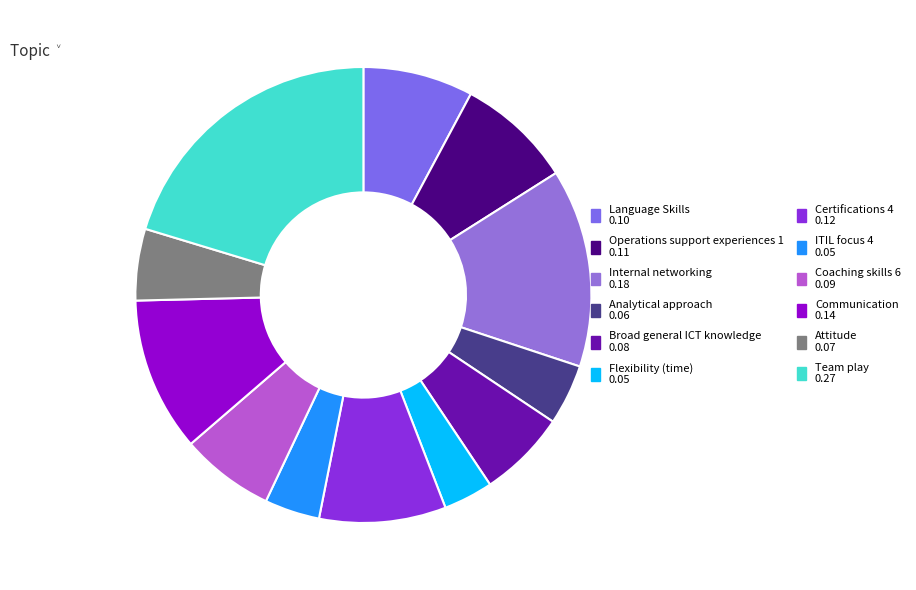

How many slices are in this pie chart?

12